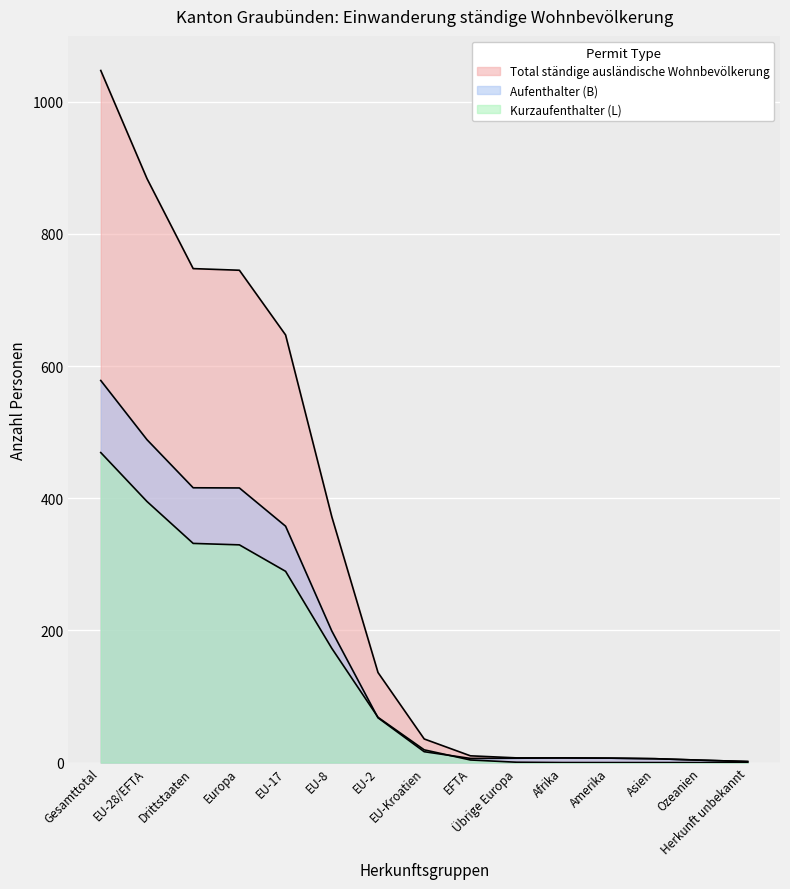

How many lines are shown in the chart?

3